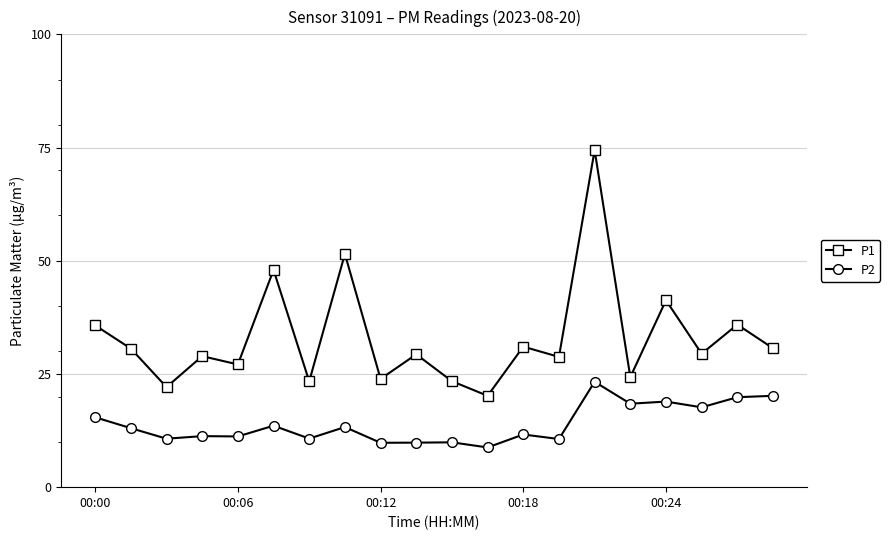

What is the difference between the maximum and minimum values in the P1 series?

54.3